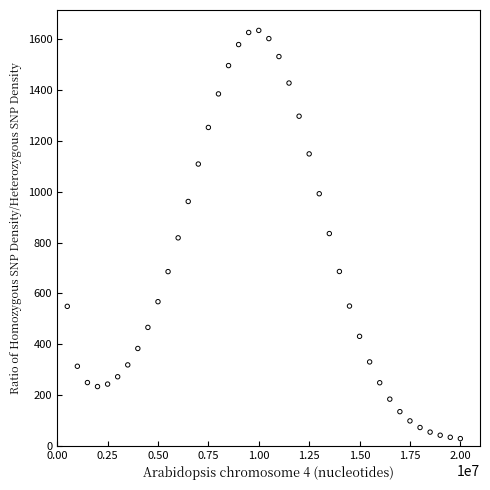

What is the range of Y values (max minus min)?

1606.8